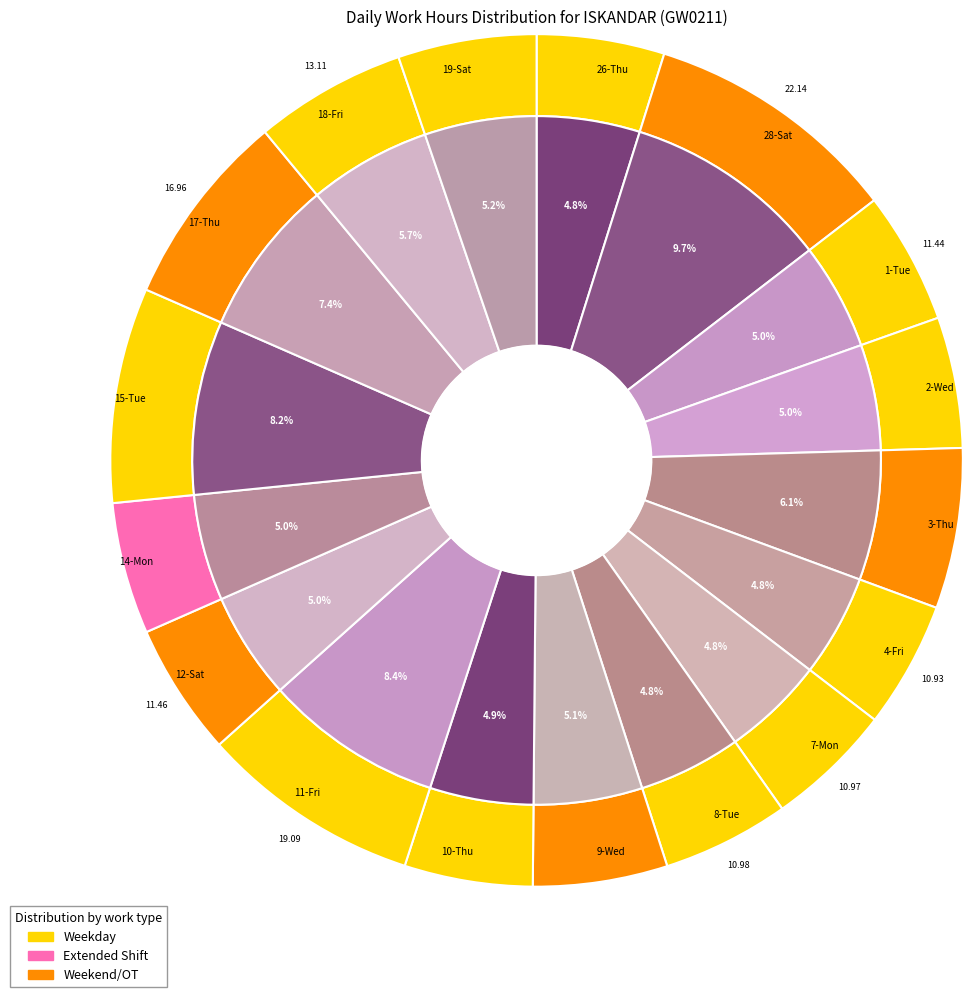

Does any single category account for the majority?

No